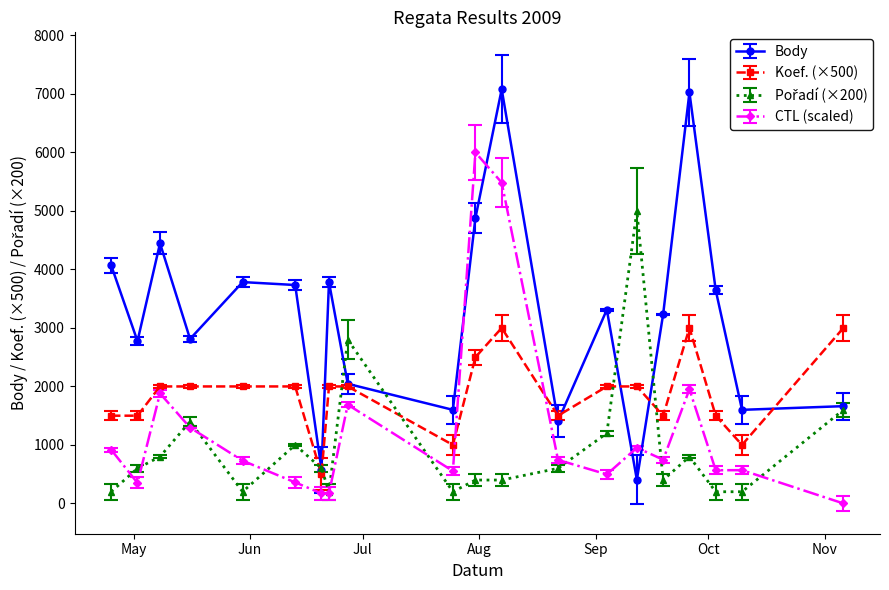

How many data points does each series have?

20